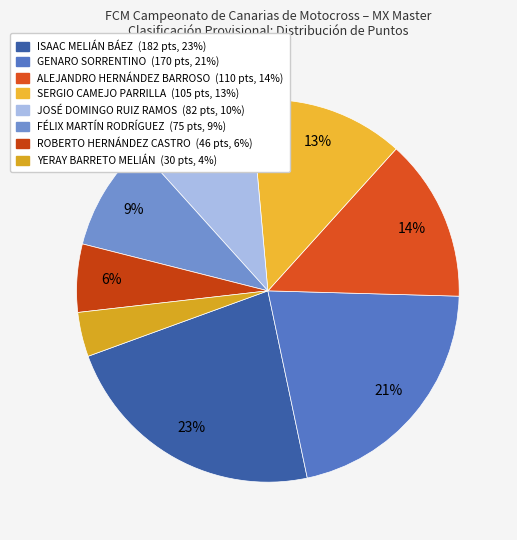

What is the change in value from ALEJANDRO HERNÁNDEZ BARROSO to ROBERTO HERNÁNDEZ CASTRO?

-64